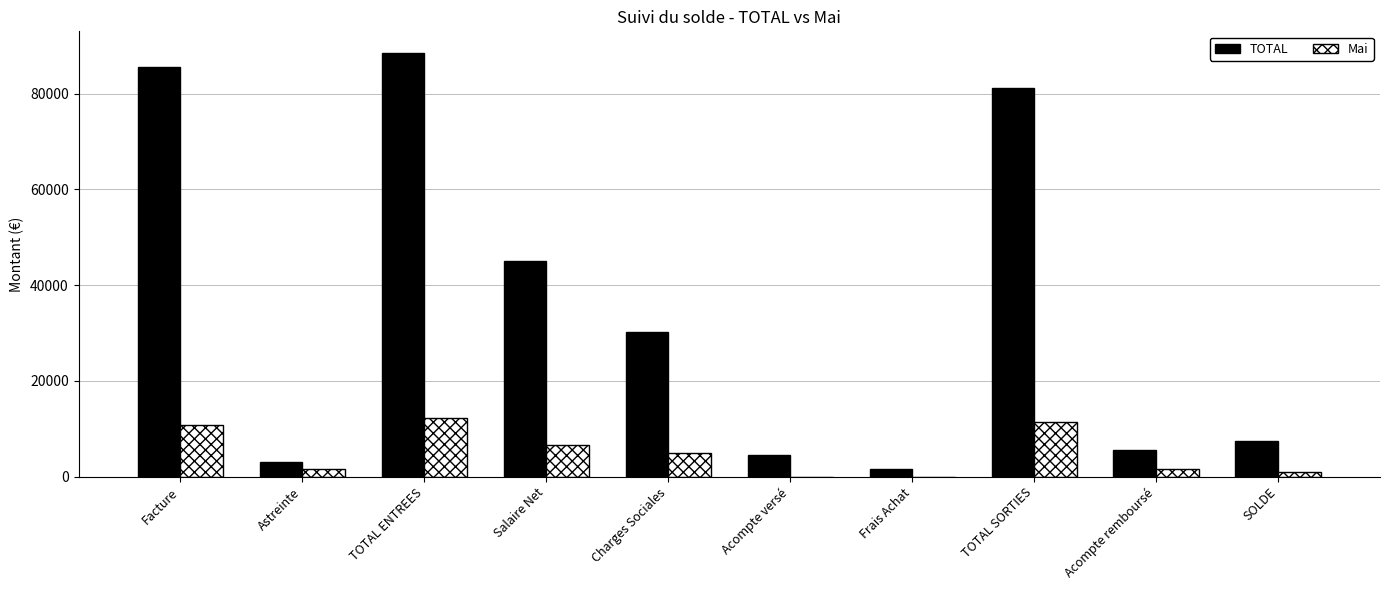

Which series changed the most between Facture and SOLDE?

TOTAL